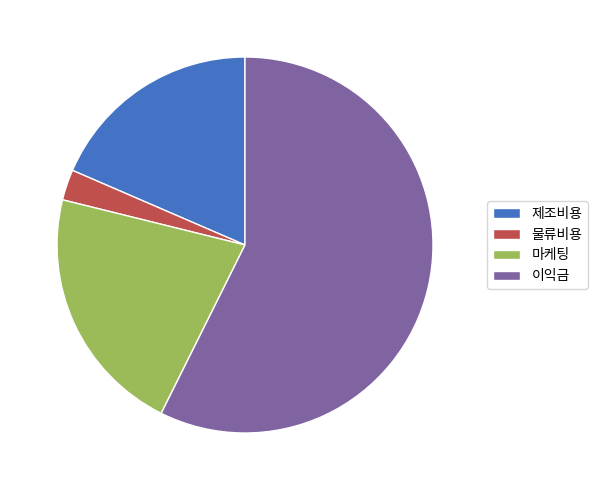

True or false: 마케팅 accounts for 36% of the total.

False